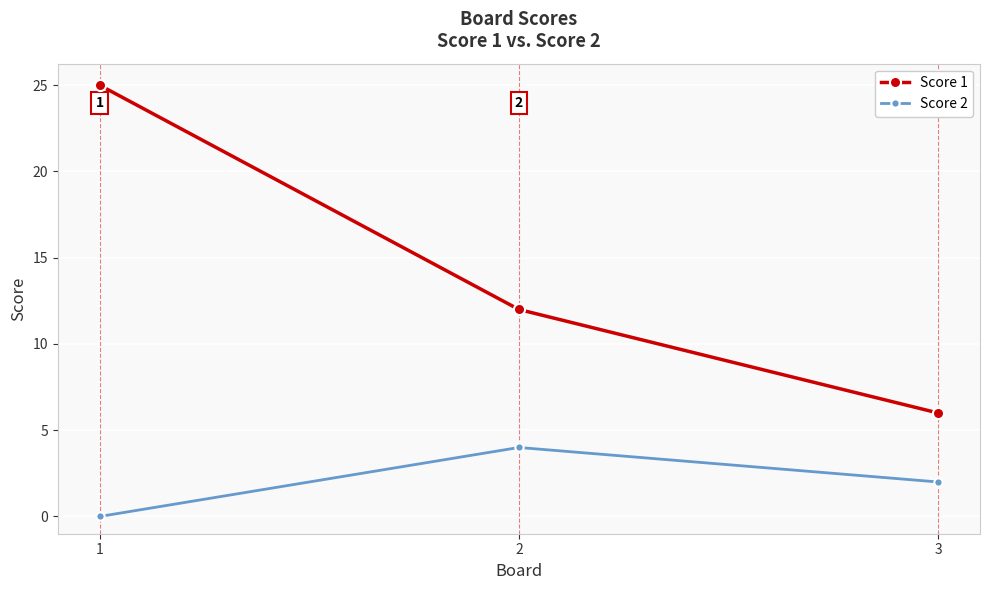

Which series has the largest range (max minus min)?

Score 1